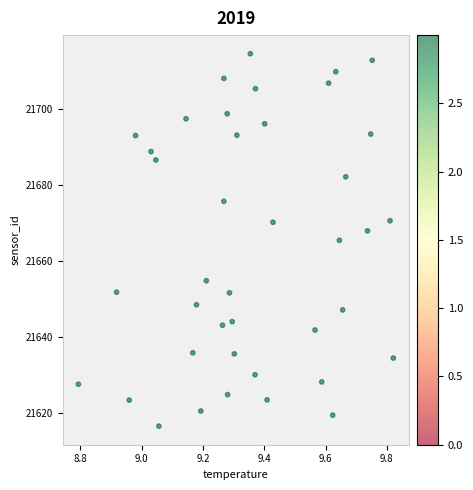

What is the range of X values (max minus min)?

1.0